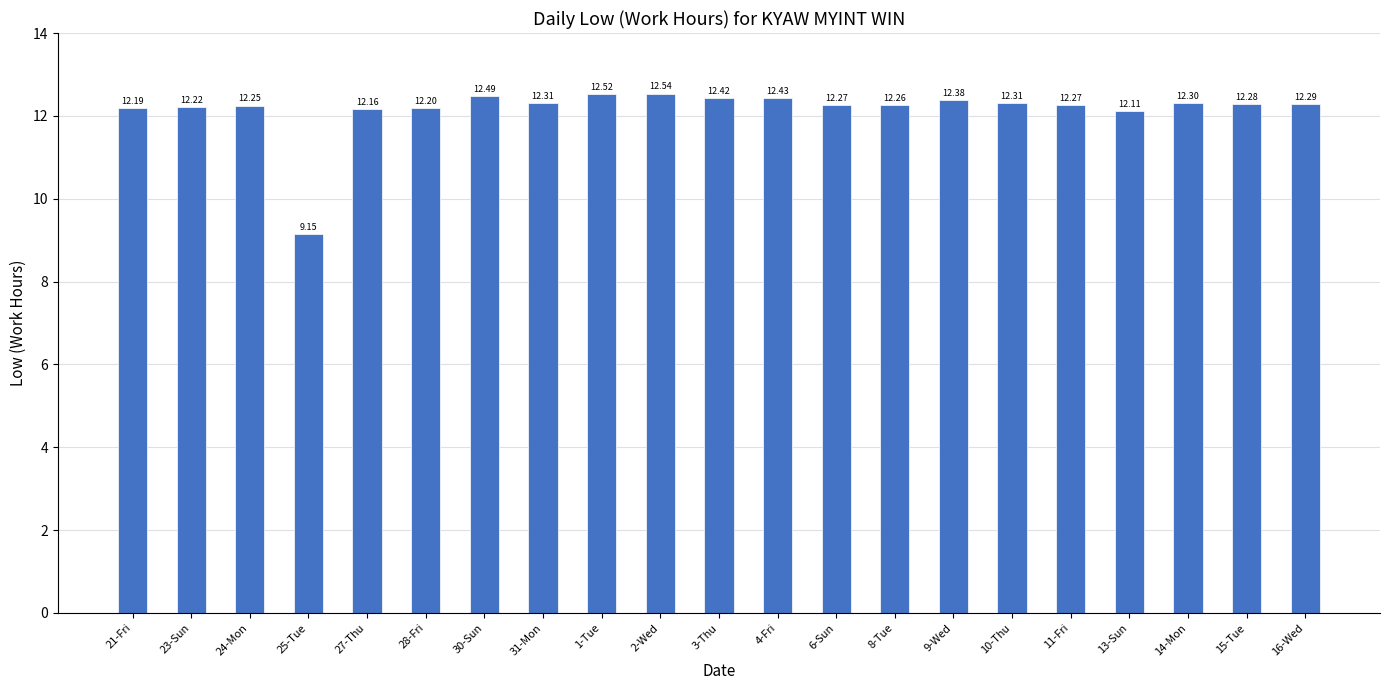

The value at 27-Thu is 21.8. True or false?

False